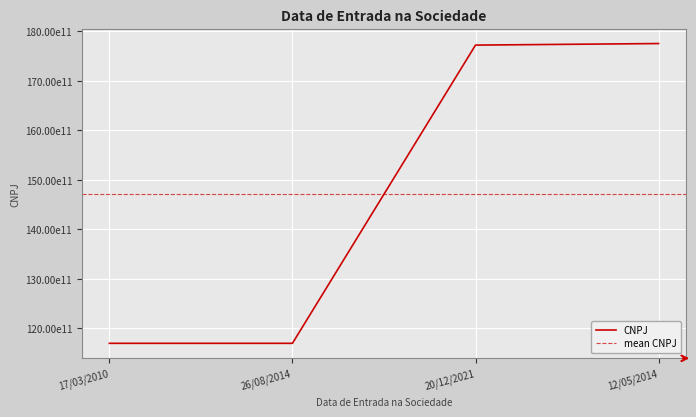

At which category does the chart reach its minimum across all series?

17/03/2010